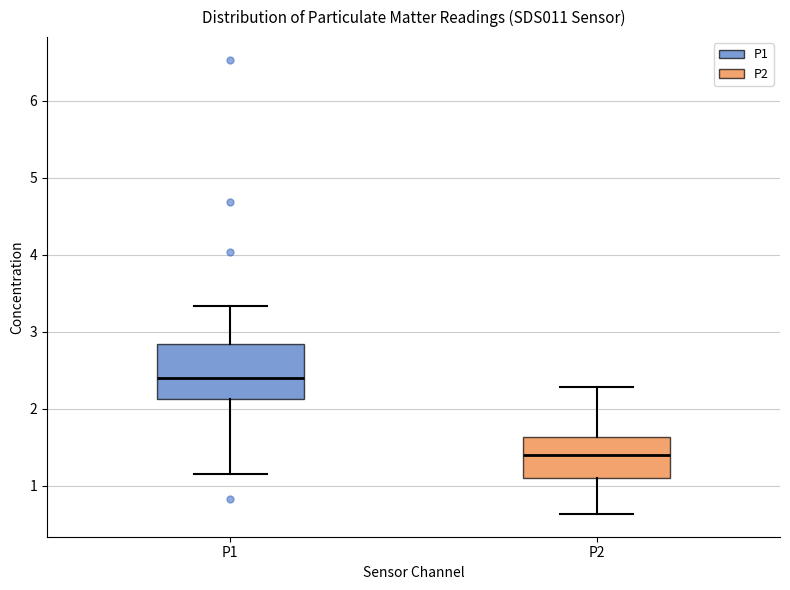

Comparing the boxes themselves (not the whiskers), which one is the tallest?

P1